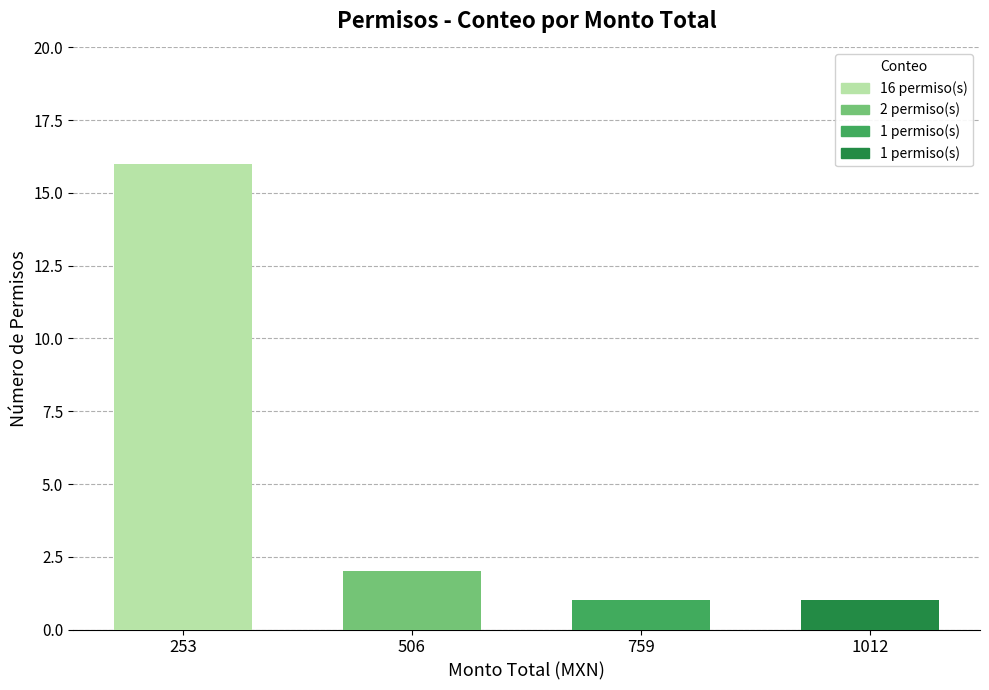

Are the bars horizontal?

No